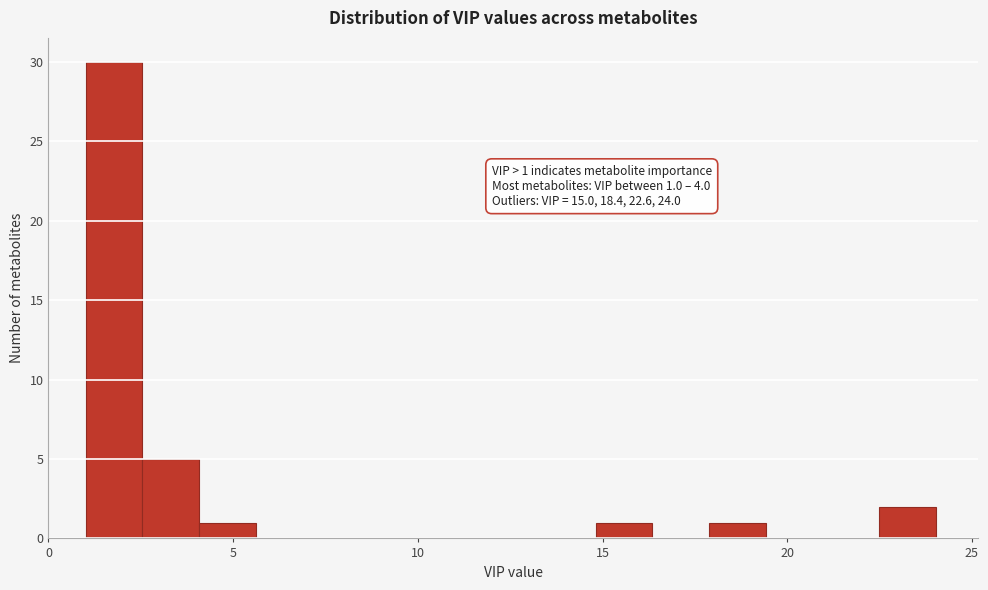

Around what value on the x-axis is the tallest bar? Give the approximate position of its centre, as read against the axis.

2.0